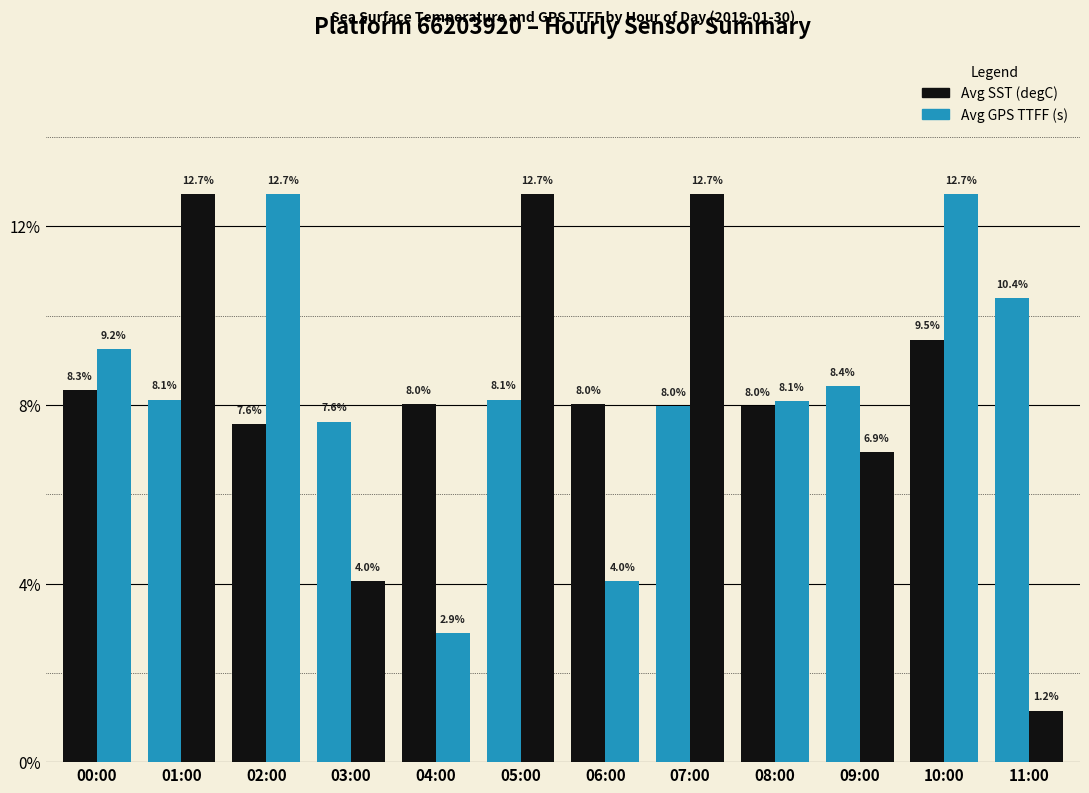

Are the bars grouped side by side (vs. stacked)?

Yes